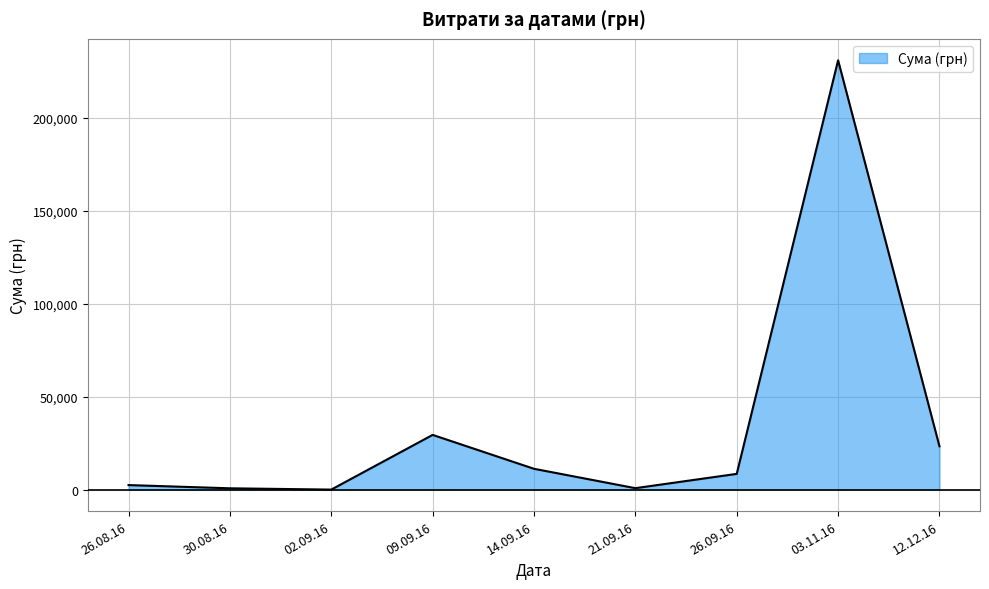

How many lines are shown in the chart?

1